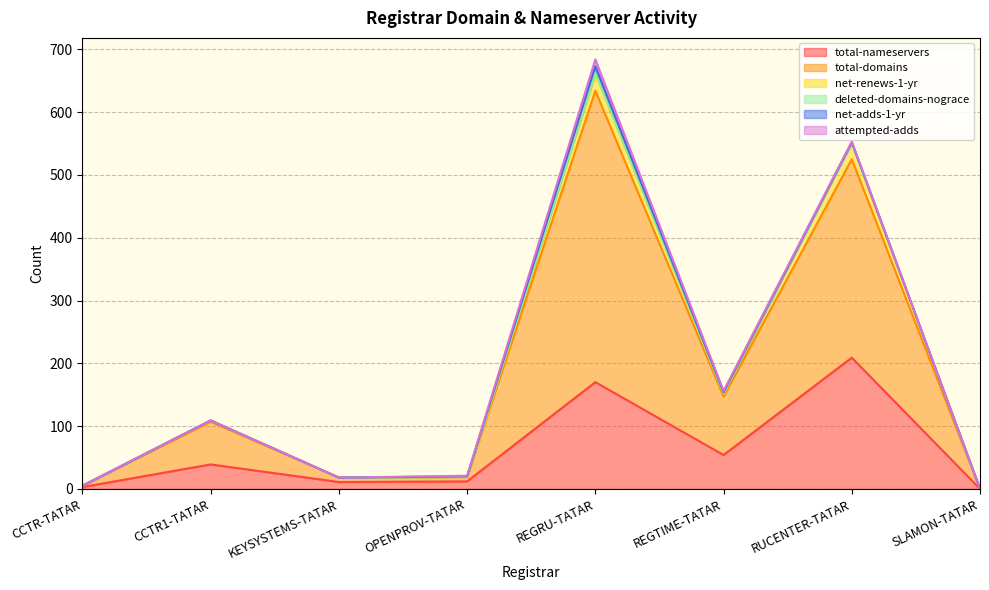

Does the chart display data point markers on the line(s)?

No